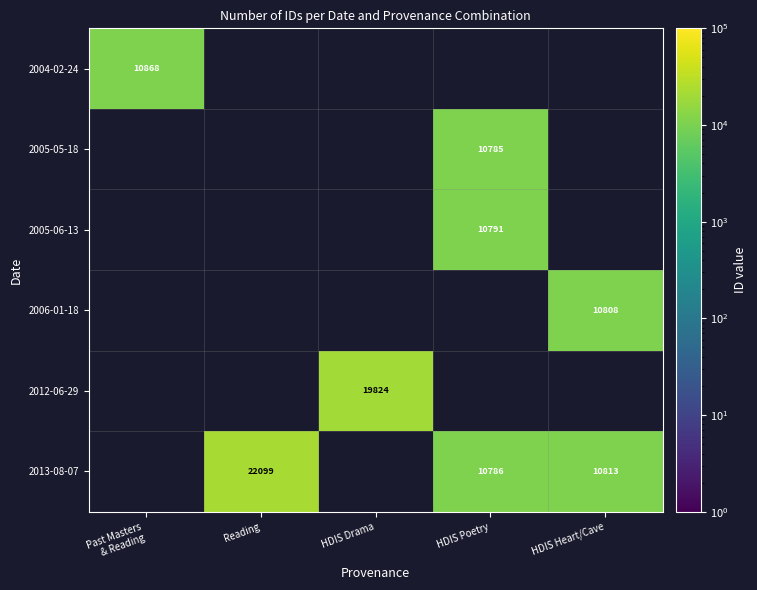

Which category has the lowest value across all series?

HDIS Poetry